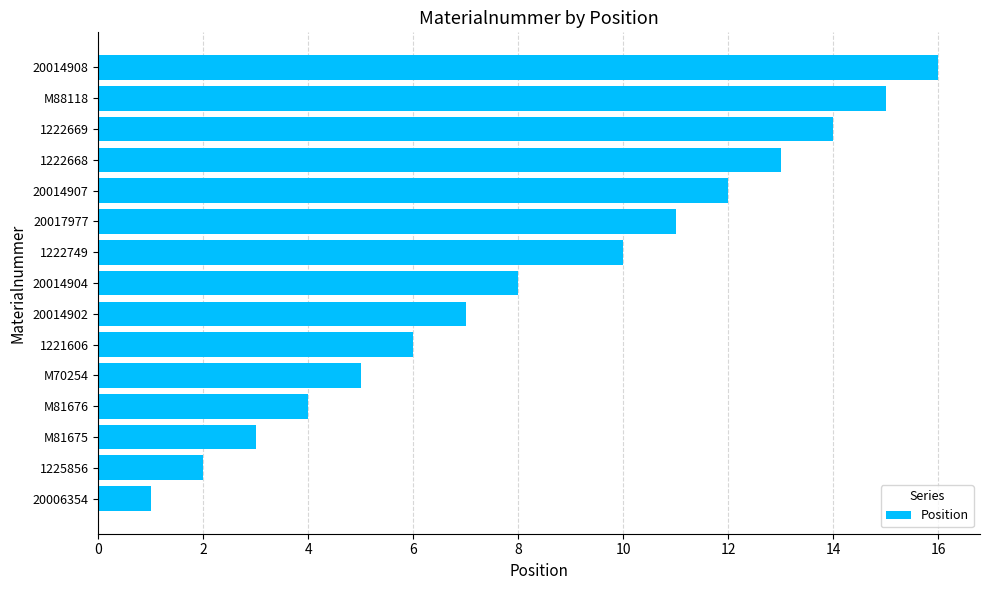

Is it true that the value at 20014902 is 7?

True